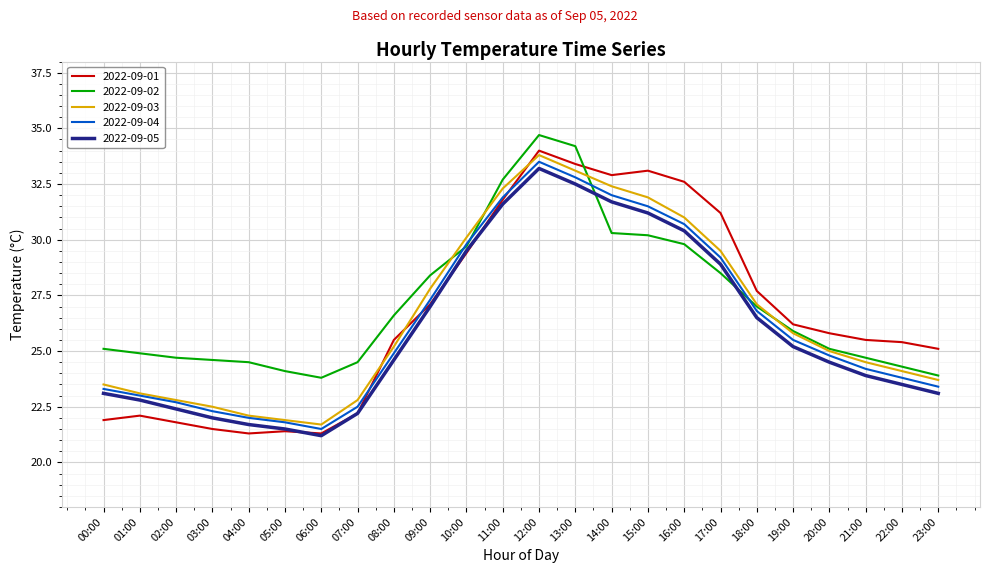

Which series has the largest range (max minus min)?

2022-09-01